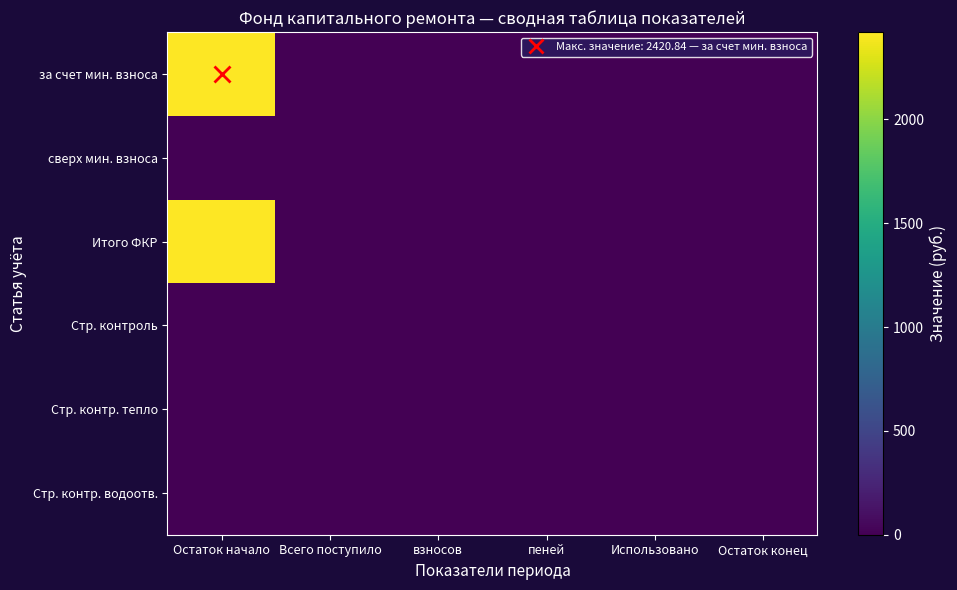

Which has a higher value, пеней or взносов?

взносов